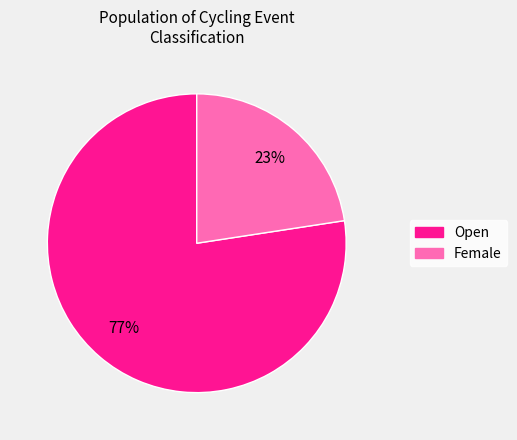

Is there any slice that represents more than half of the pie?

Yes